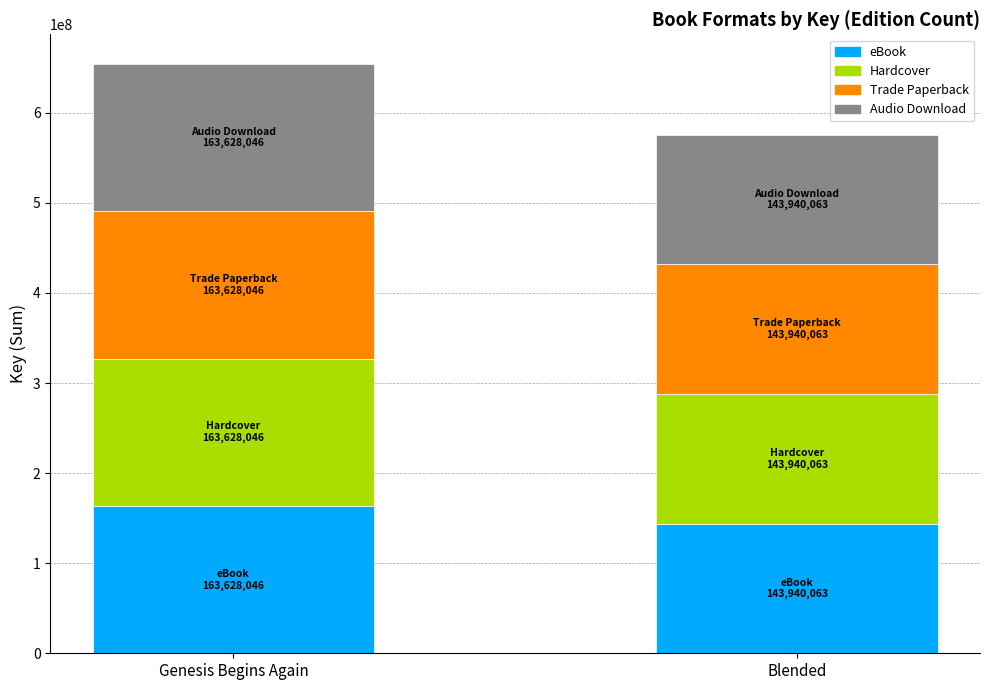

Is it true that eBook equals 163628046 at Genesis Begins Again?

True